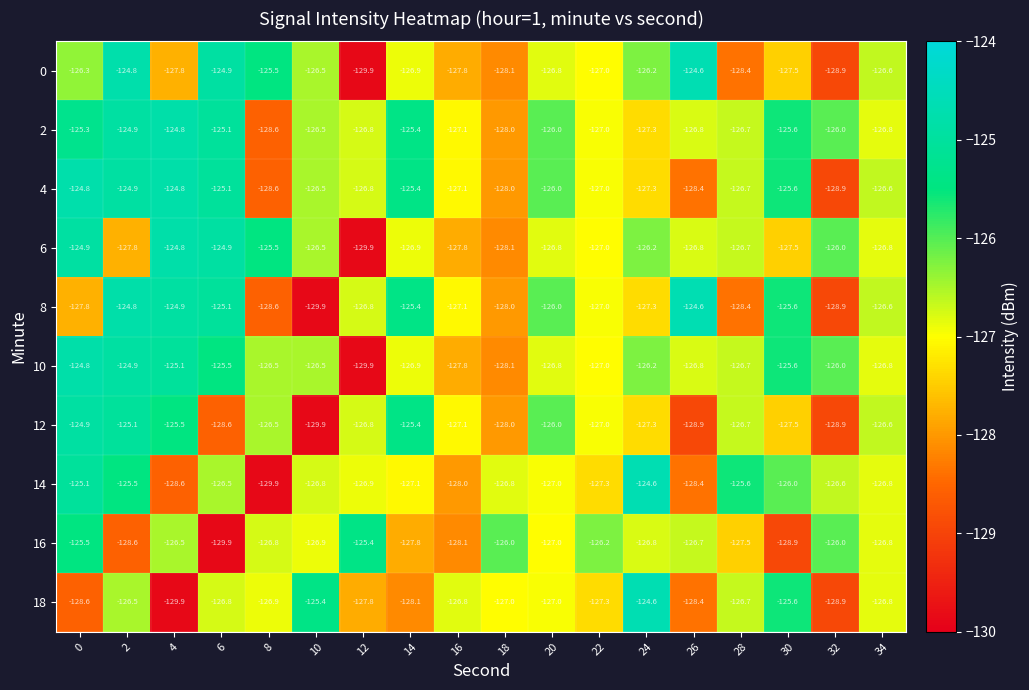

What is the spread (max minus min) of values at 28?

2.8